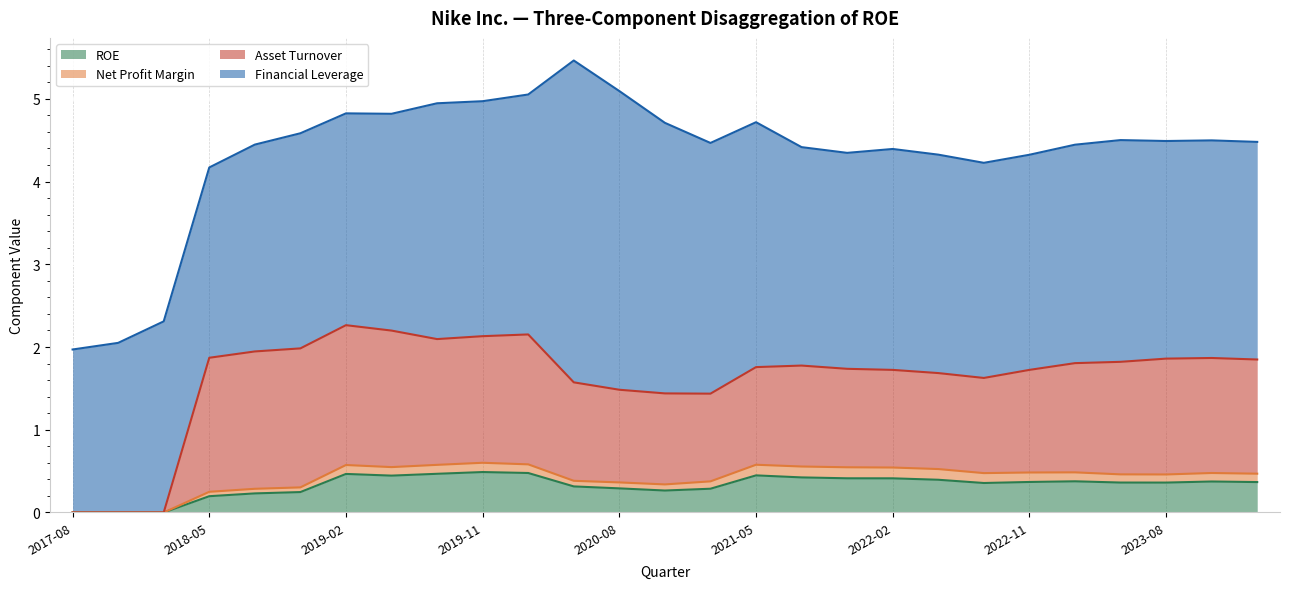

How many data points in Asset Turnover are above 1?

24